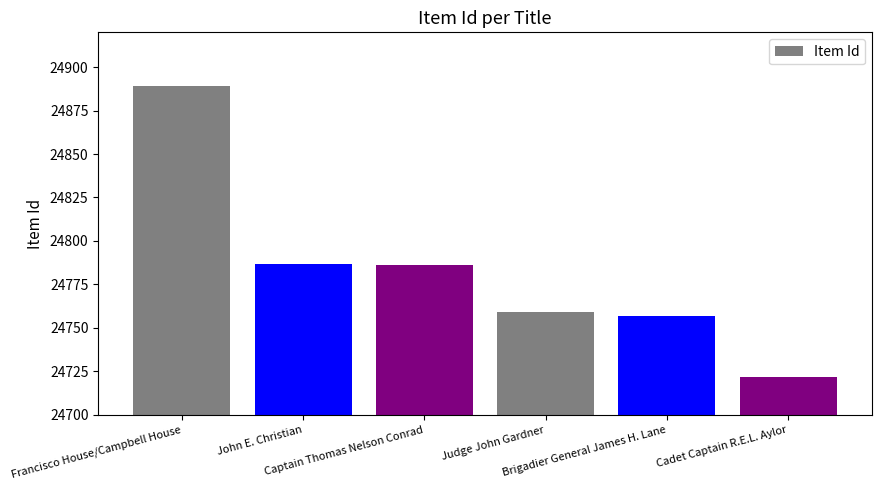

Reading left to right, list all the values displayed in this chart.

24889	24787	24786	24759	24757	24722